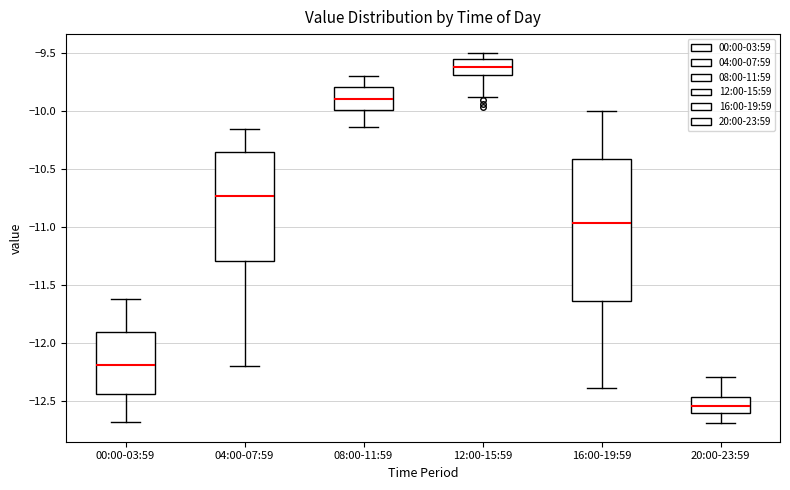

Which box's median line is the highest?

12:00-15:59